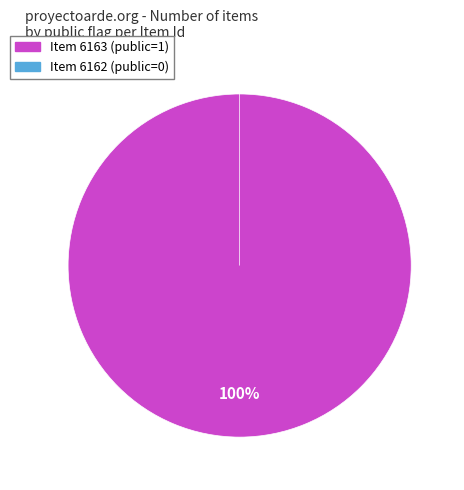

Rank the categories by value from lowest to highest.

6162, 6163